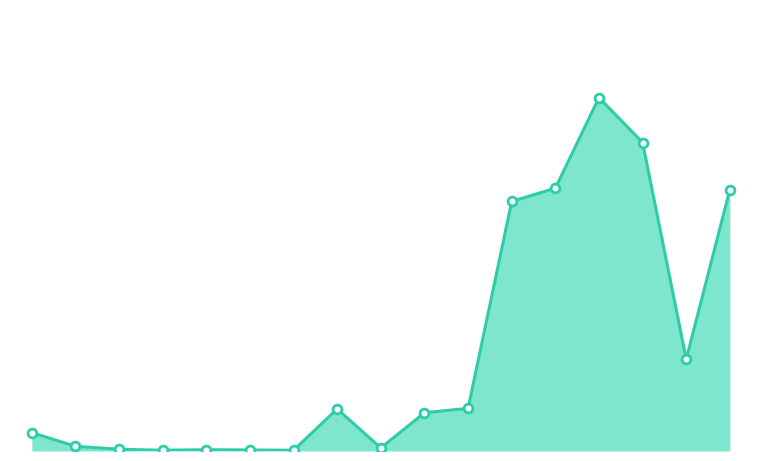

Is this an area chart (filled region under the line)?

Yes